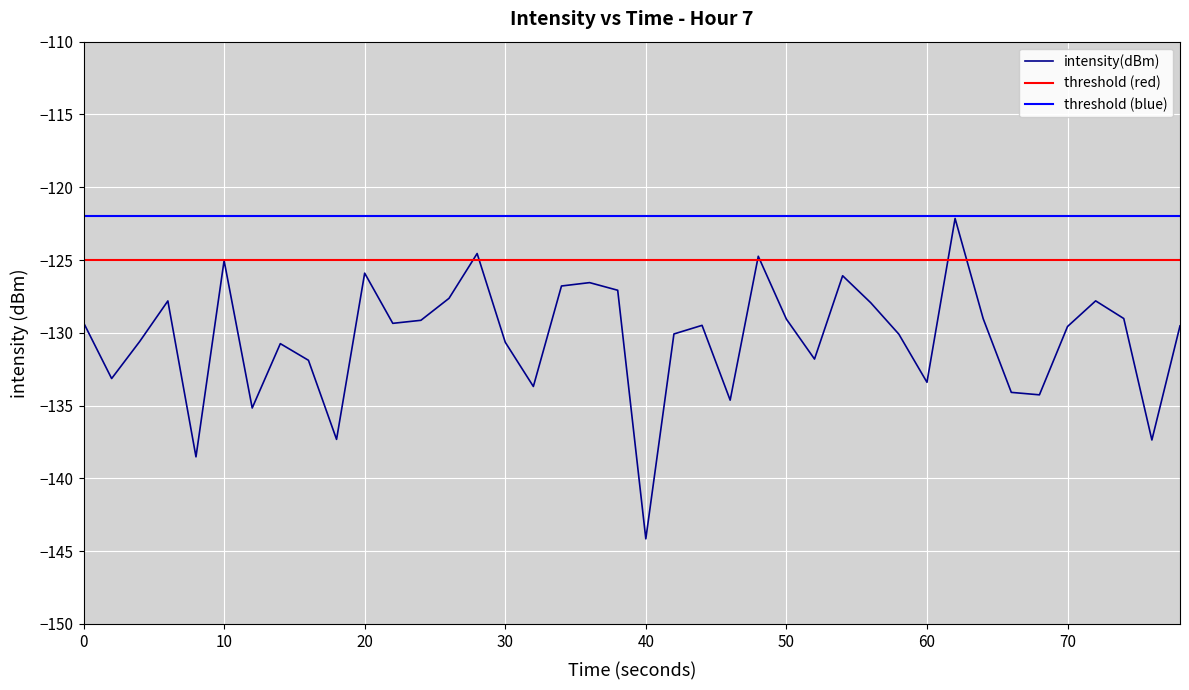

The value of intensity(dBm) at 70 is -129.6. True or false?

True